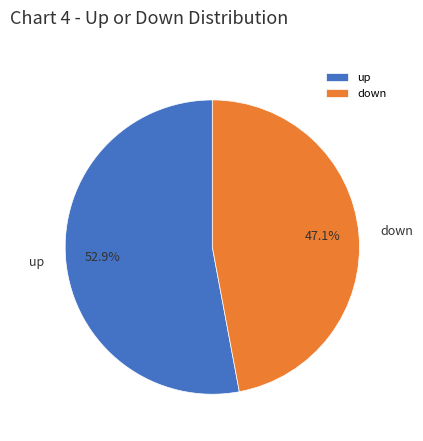

What is the ratio of the value at up to the value at down?

1.1